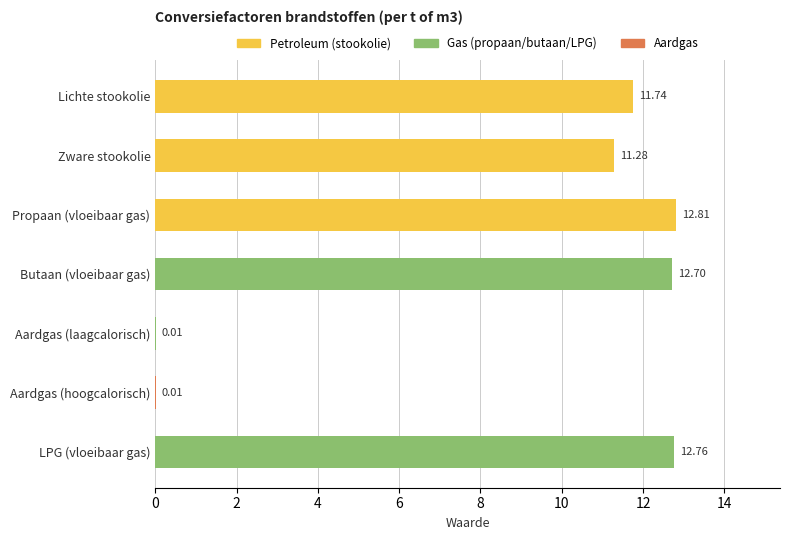

What is the sum of all values?

61.3